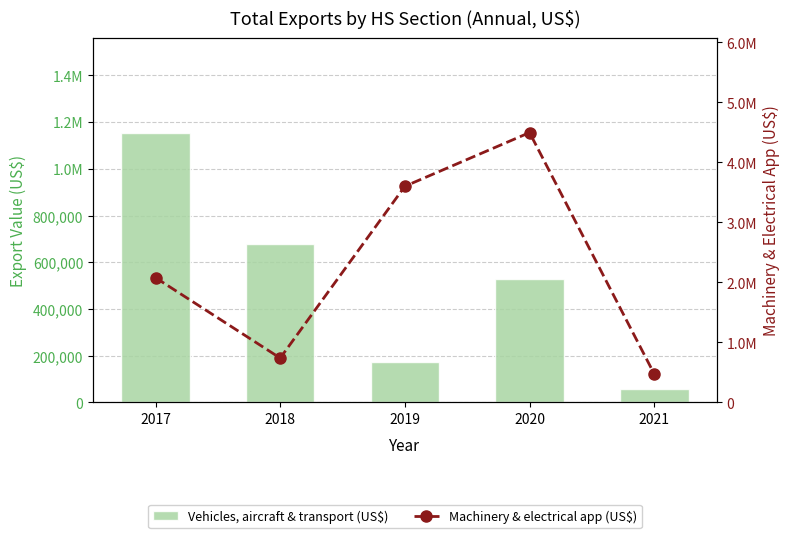

What are all the series names shown in the legend?

Vehicles aircraft & transport (US$), Machinery & electrical app (US$)